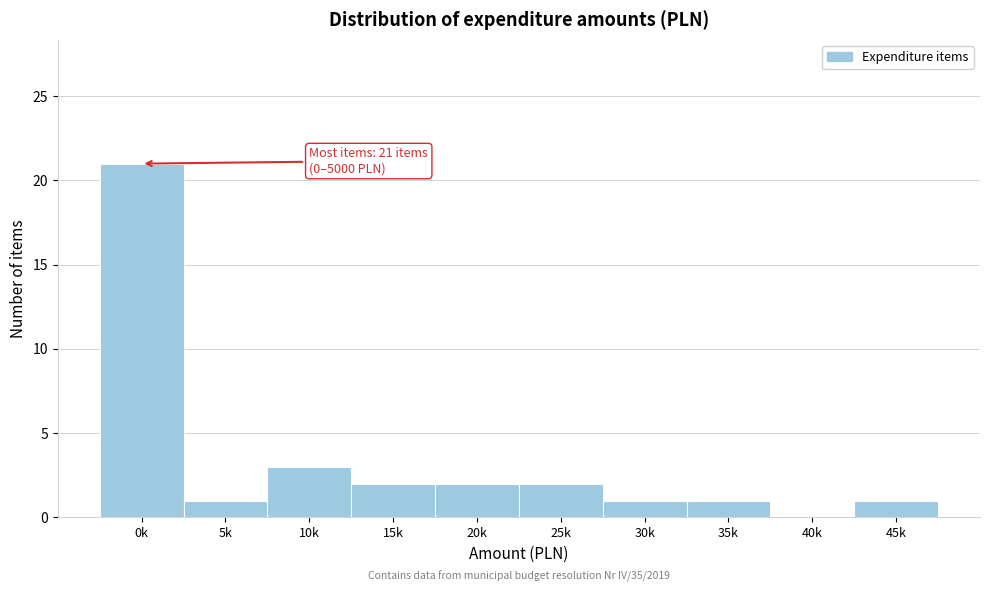

Reading left to right, extract all data points from this chart.

0k=21	5k=1	10k=3	15k=2	20k=2	25k=2	30k=1	35k=1	40k=0	45k=1